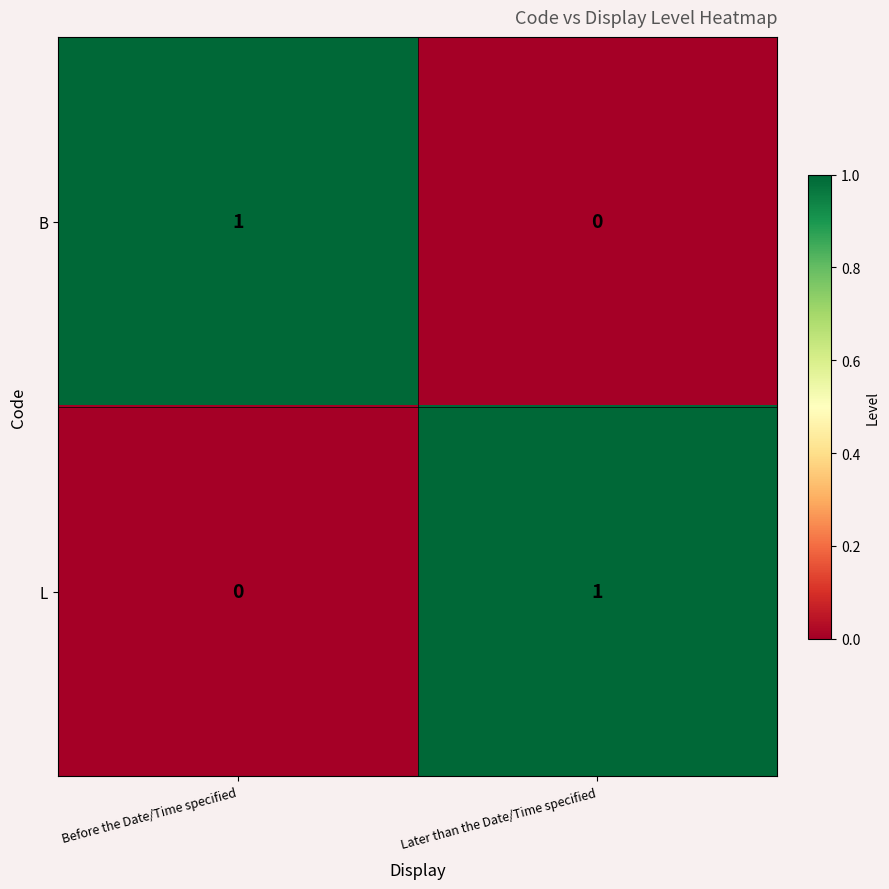

At which label is L closest to 0?

Before the Date/Time specified